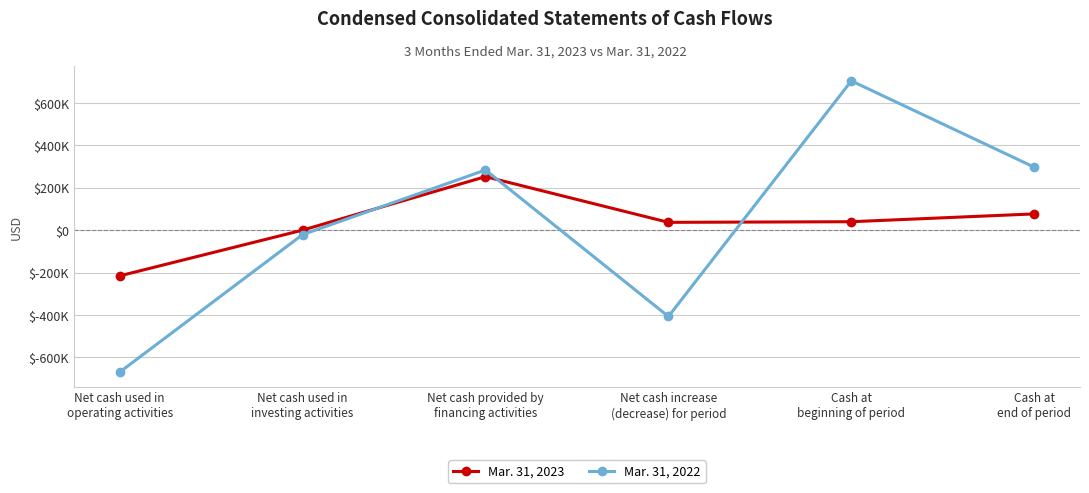

At which label is Mar. 31, 2022 closest to 17160?

Net cash used in
investing activities